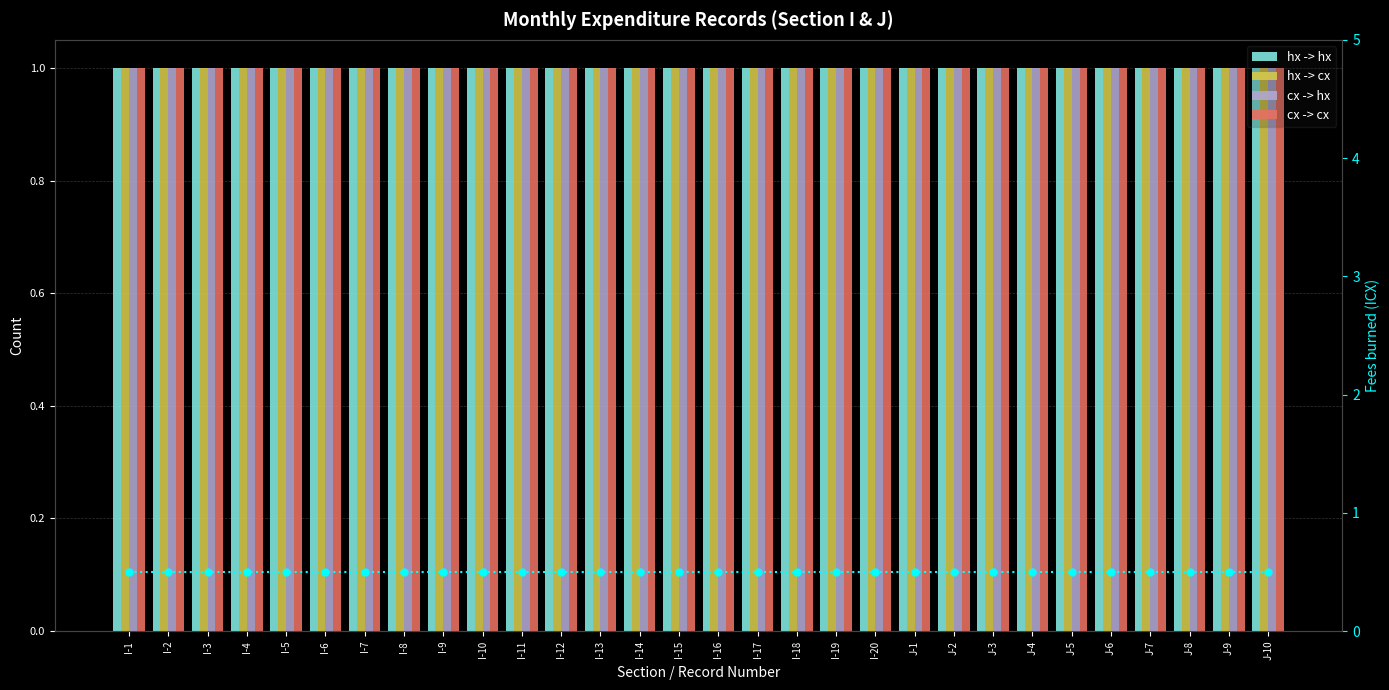

Does the chart contain any negative values?

No